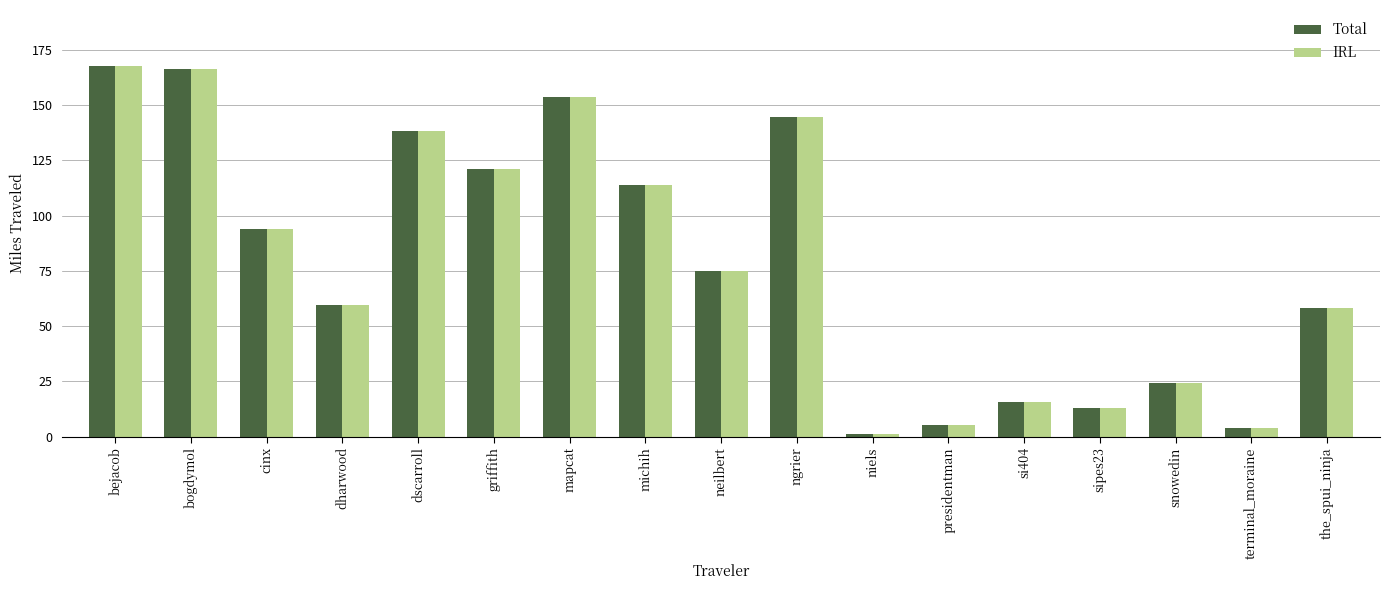

How many series are shown in this chart?

2